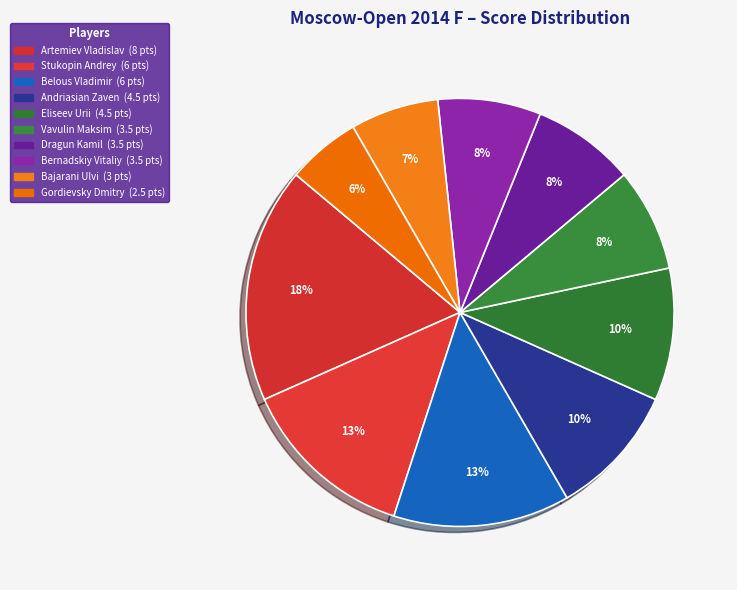

How many segments does this pie chart have?

10